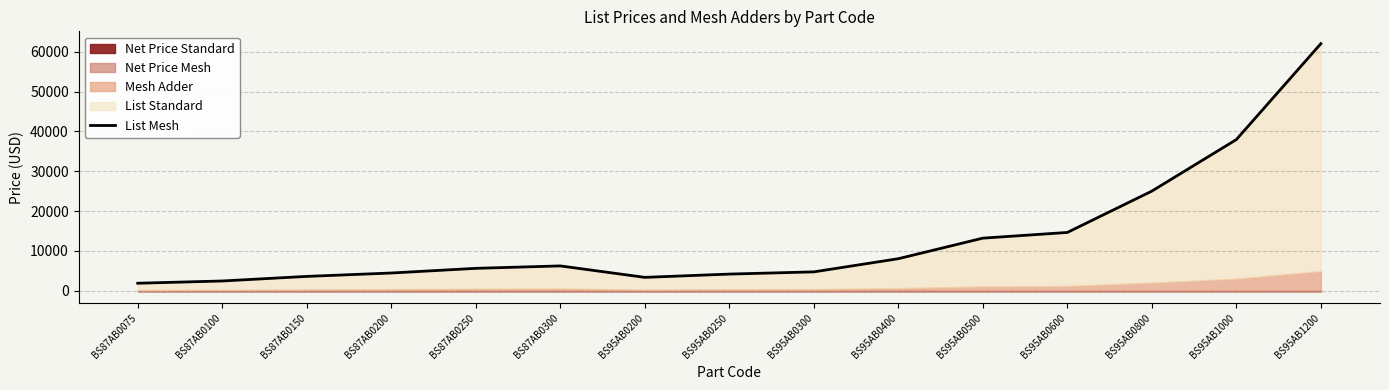

True or false: the data has more than 2 interior local peaks.

False